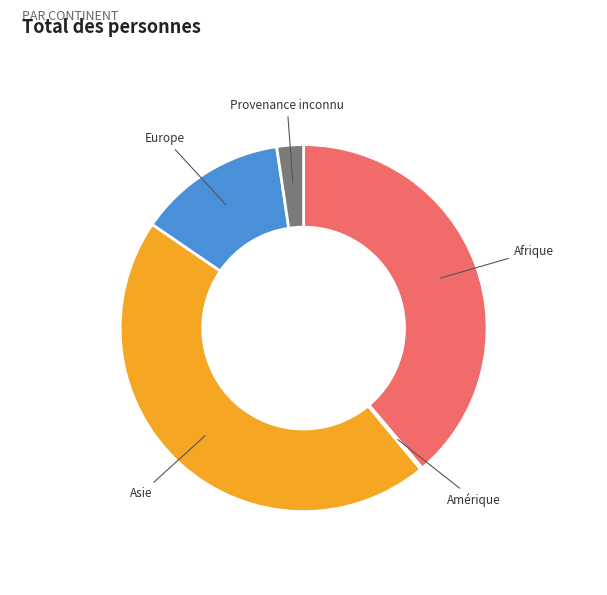

What is the largest slice in the pie chart?

Asie